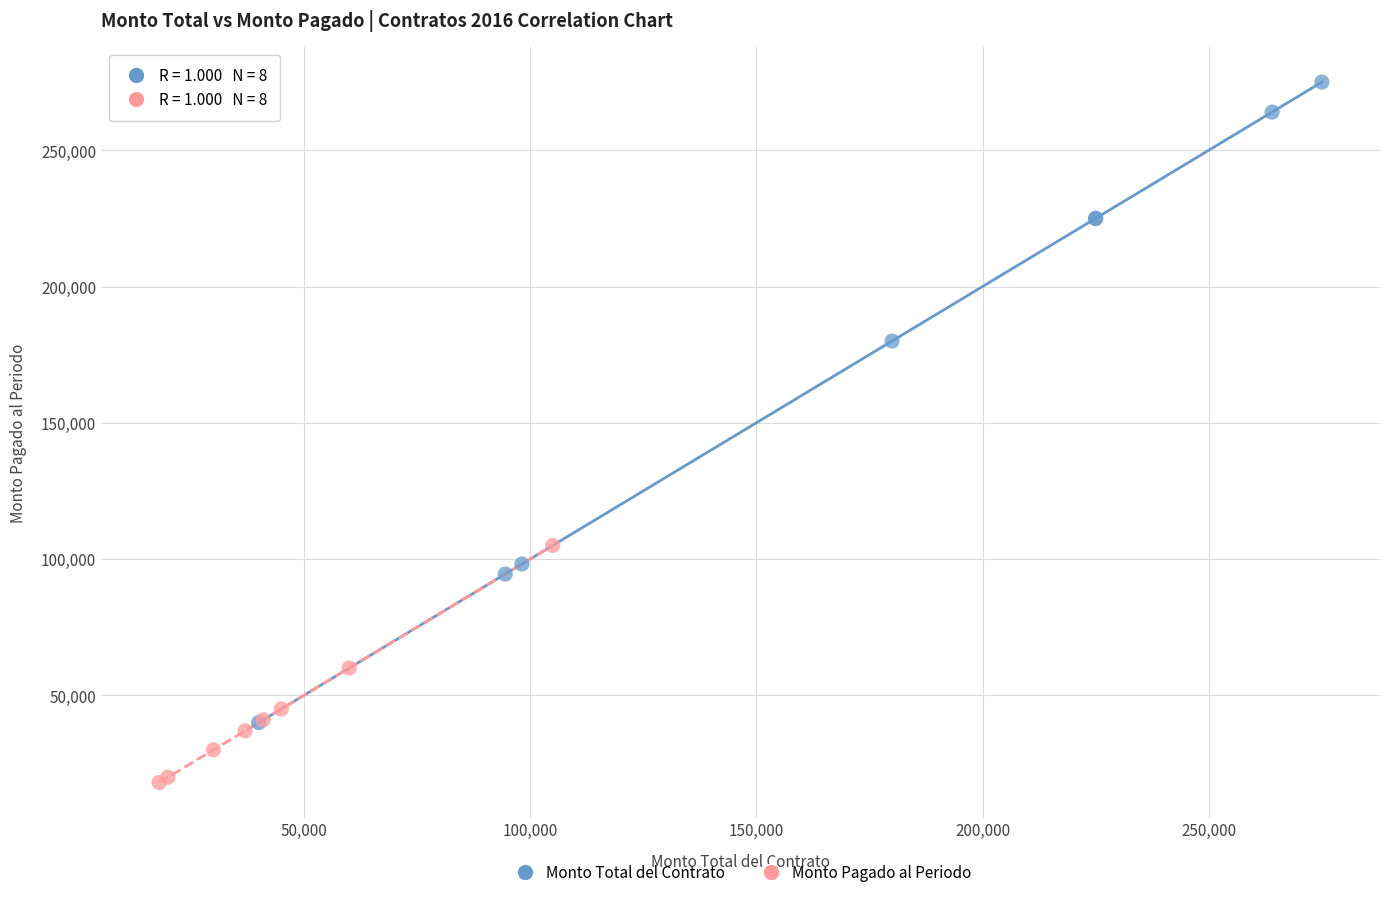

Which series has the widest spread of Y values?

Monto Total del Contrato